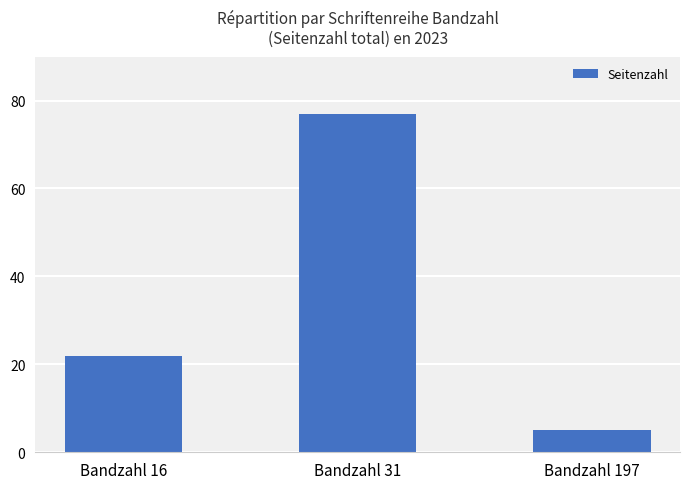

What is the greatest value displayed?

77